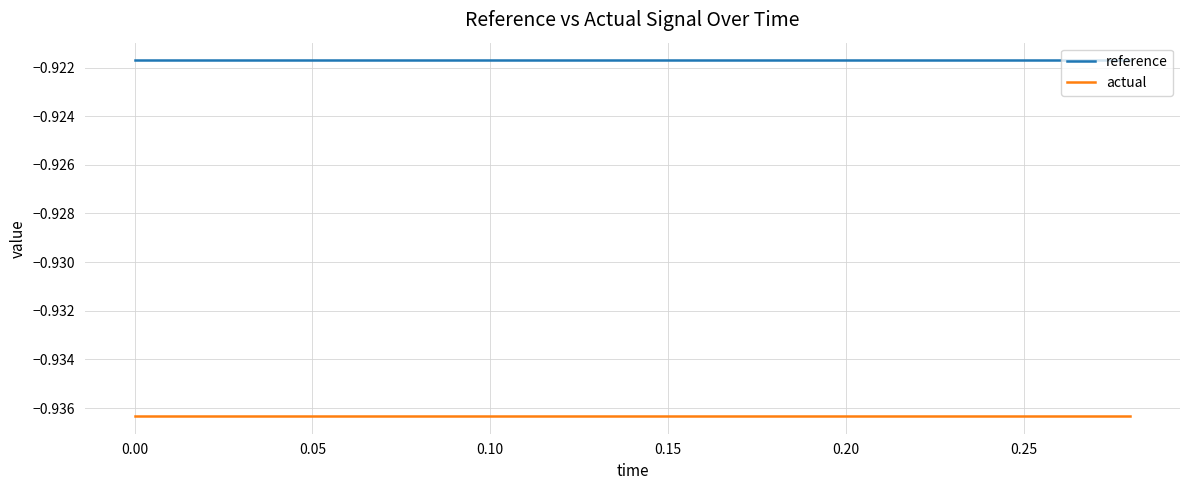

List the series in order of their peak value, lowest first.

actual, reference